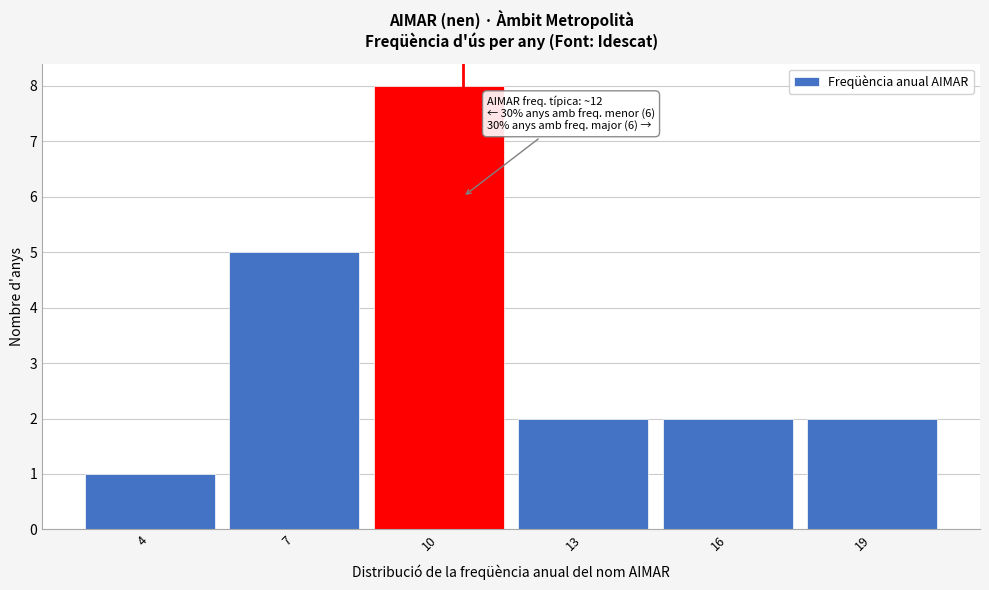

Reading left to right, list all the values displayed in this chart.

1	5	8	2	2	2